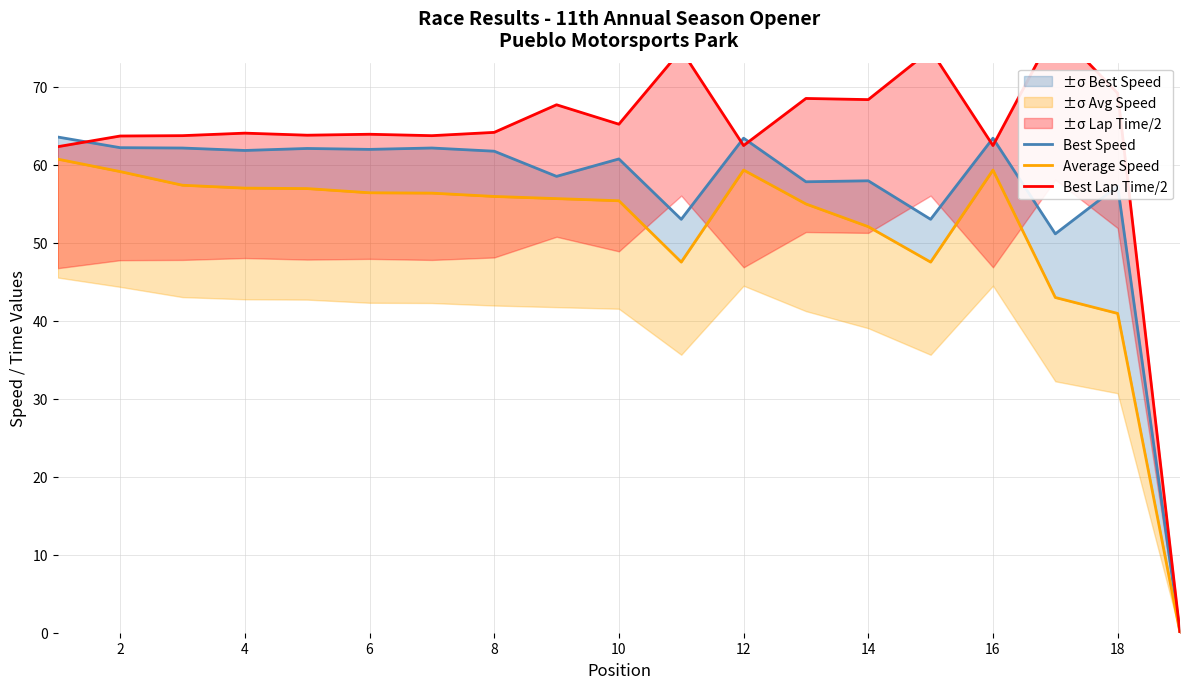

What is the difference between the maximum and minimum values in the Best Lap Time/2 series?

77.4